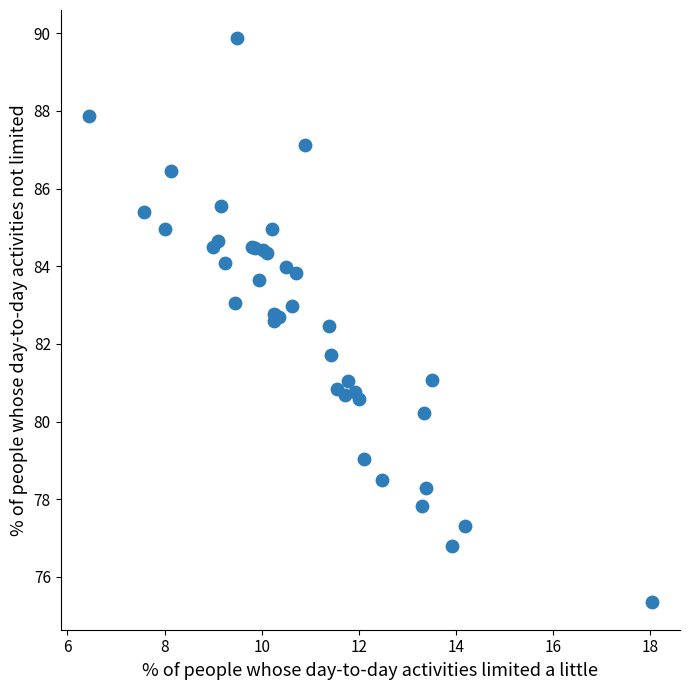

What Y value in the scatter plot is closest to 82?

81.7